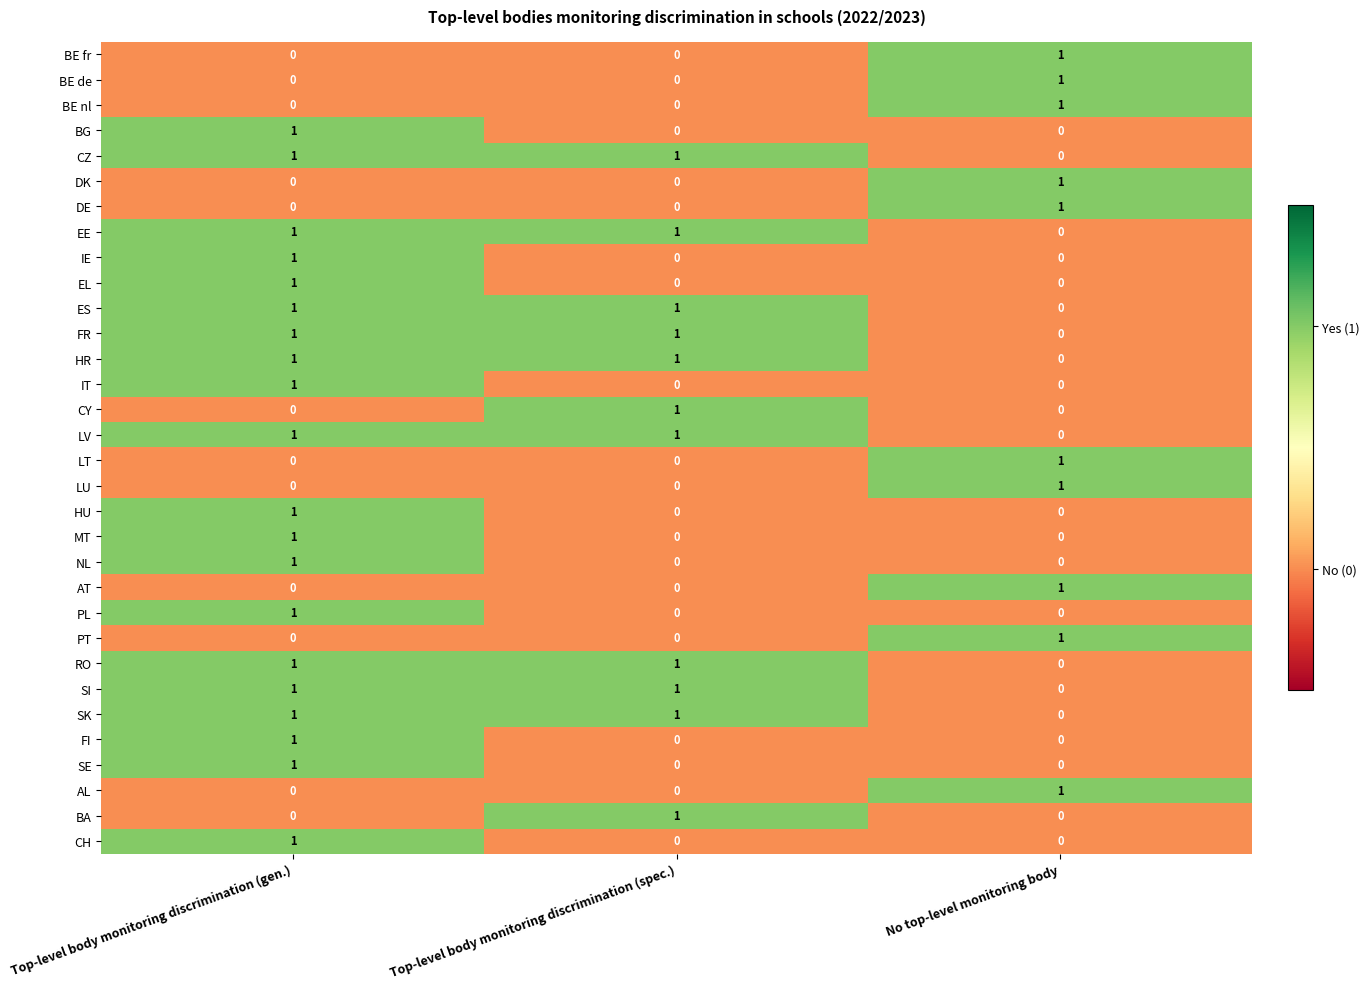

How many series are shown in this chart?

32